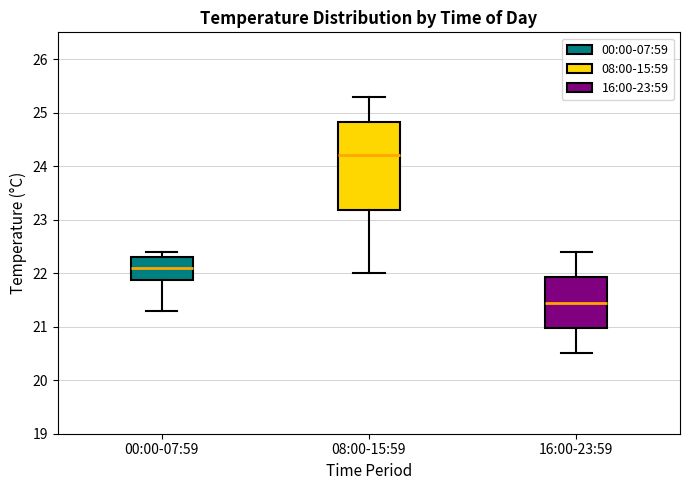

Comparing the boxes themselves (not the whiskers), which one is the tallest?

08:00-15:59